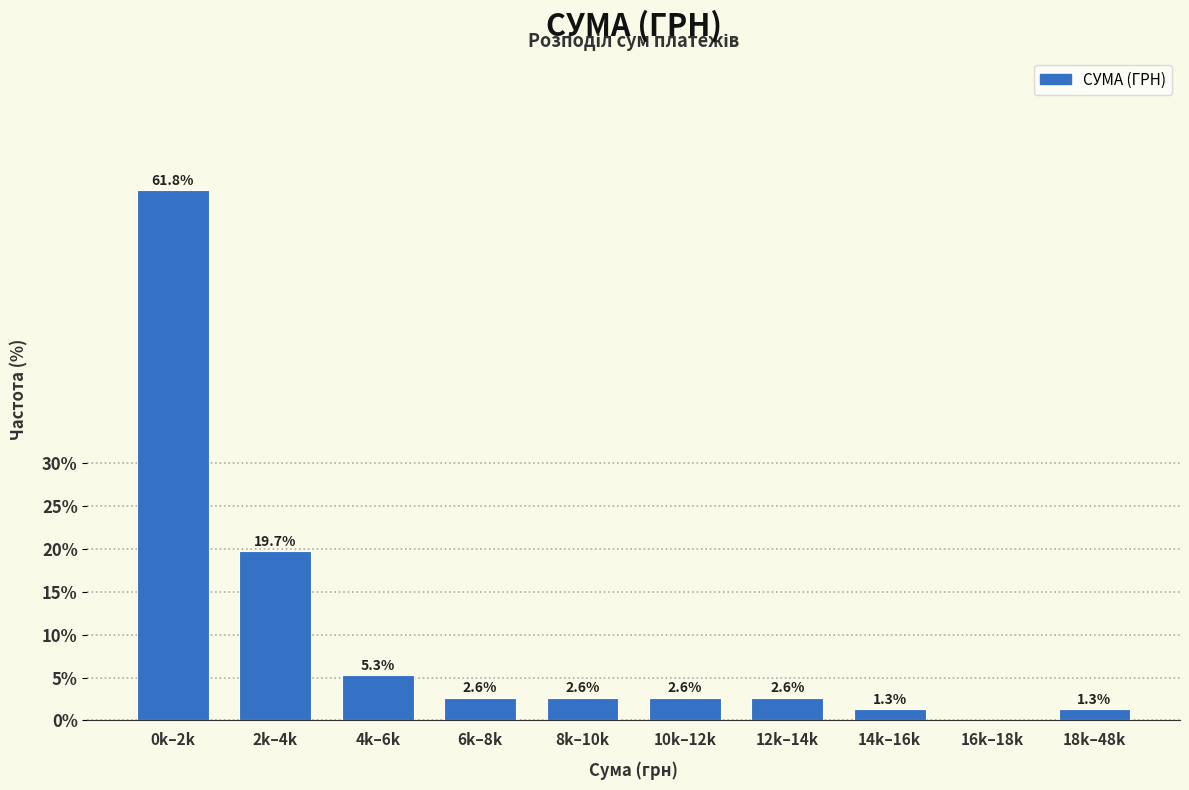

Reading left to right, what are all the values shown in this chart?

0k–2k=61.8	2k–4k=19.7	4k–6k=5.3	6k–8k=2.6	8k–10k=2.6	10k–12k=2.6	12k–14k=2.6	14k–16k=1.3	16k–18k=0.0	18k–48k=1.3